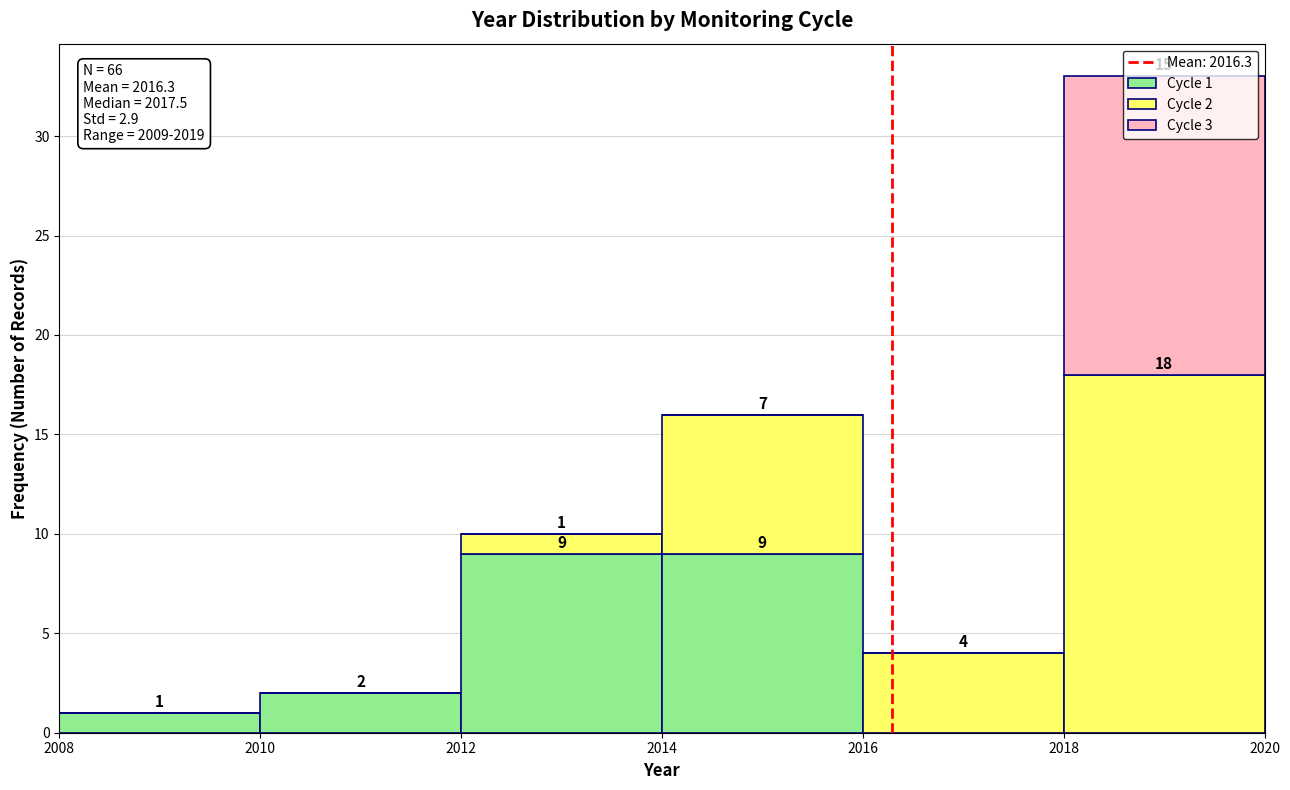

Which range on the x-axis has the tallest stacked bar (by total height)?

2018 to 2020